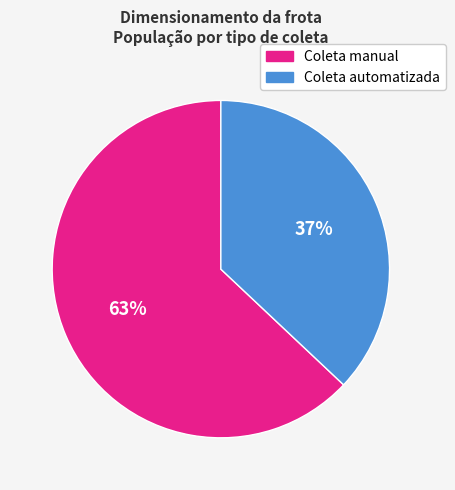

To the nearest percent, what portion does Coleta manual represent?

63%